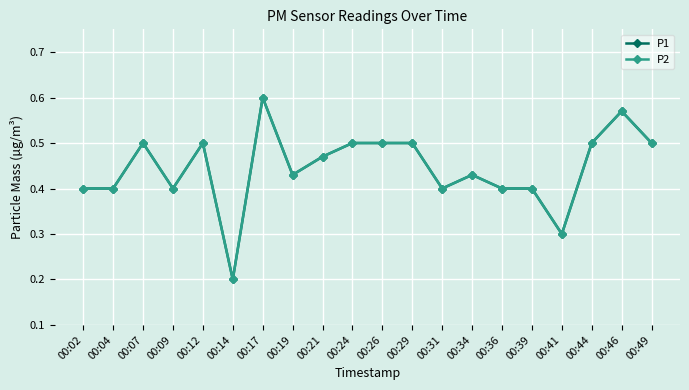

At how many categories does at least one series exceed 0?

20